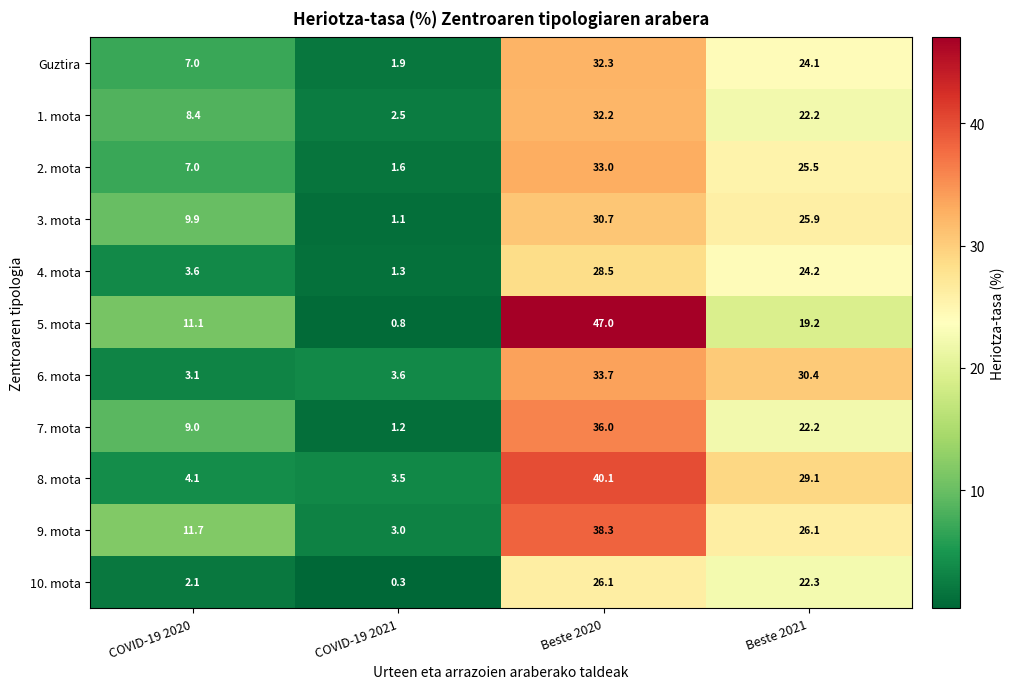

Which series has the largest total across all categories?

9. mota